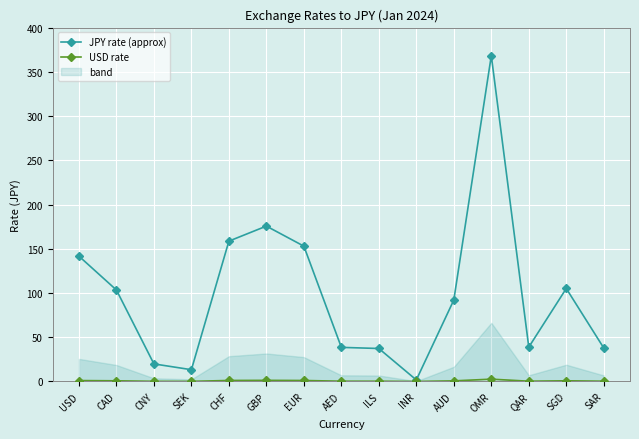

The USD rate series shows 0.3 at ILS. True or false?

True